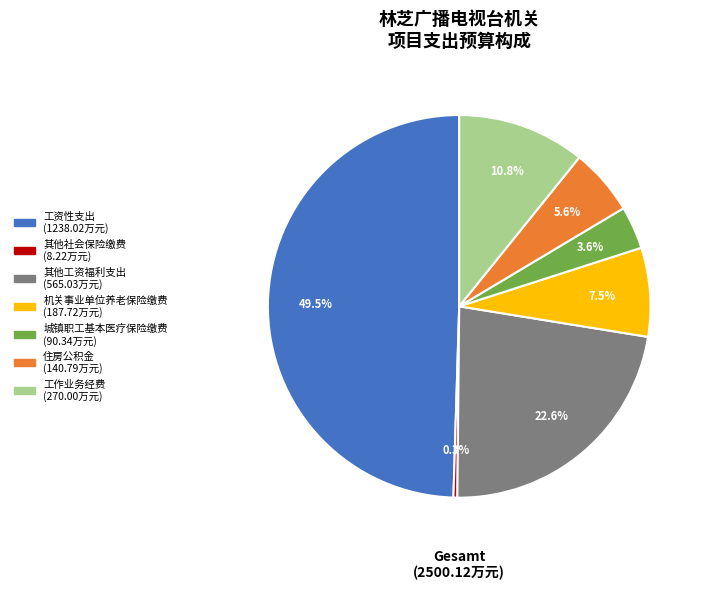

Which category has the biggest portion of the pie?

工资性支出